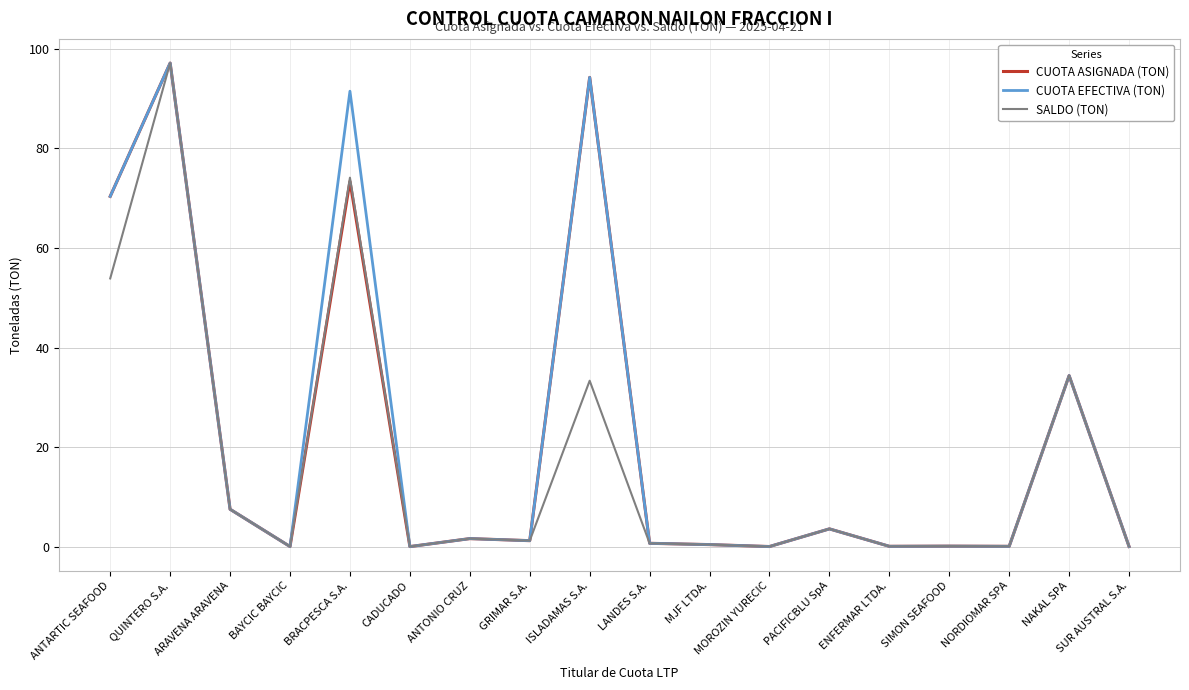

Count the number of data series in this chart.

3